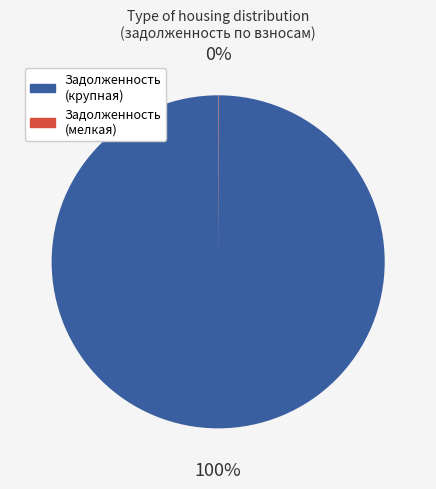

To the nearest percent, what is the average slice percentage?

50%